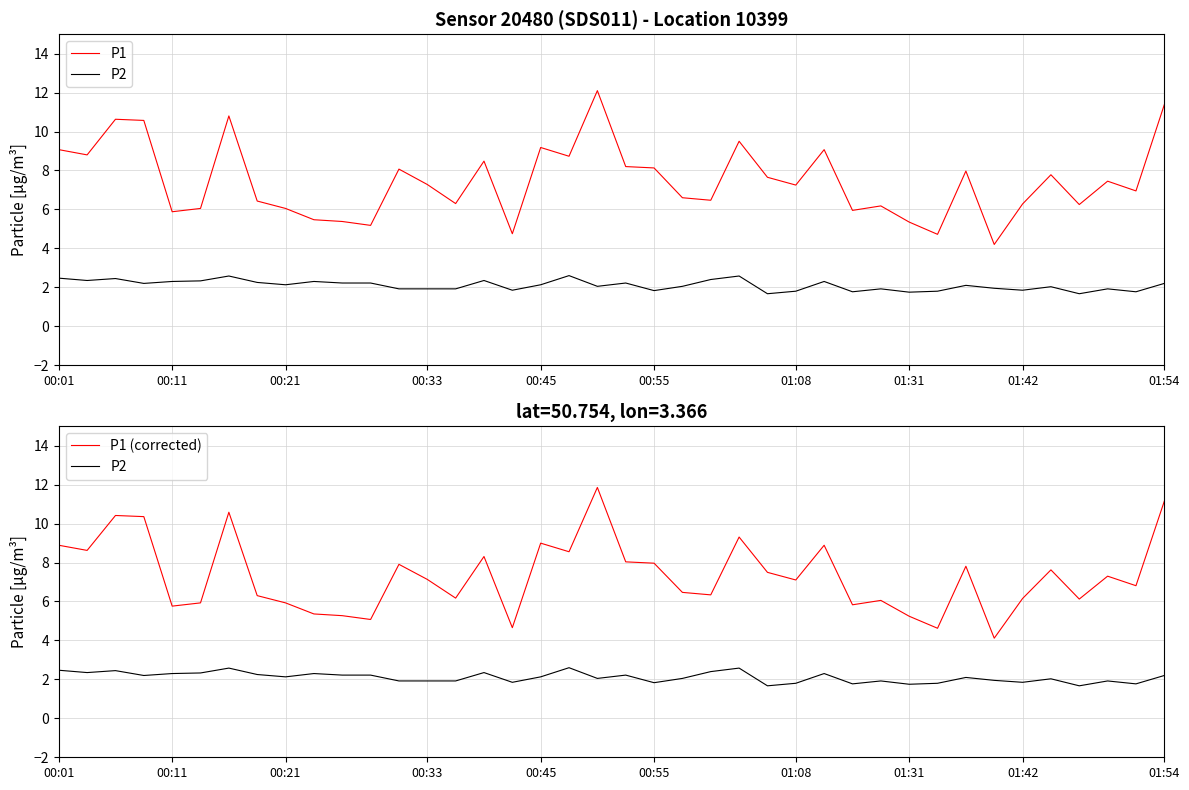

How many data points in P1 (corrected) are above 7?

21